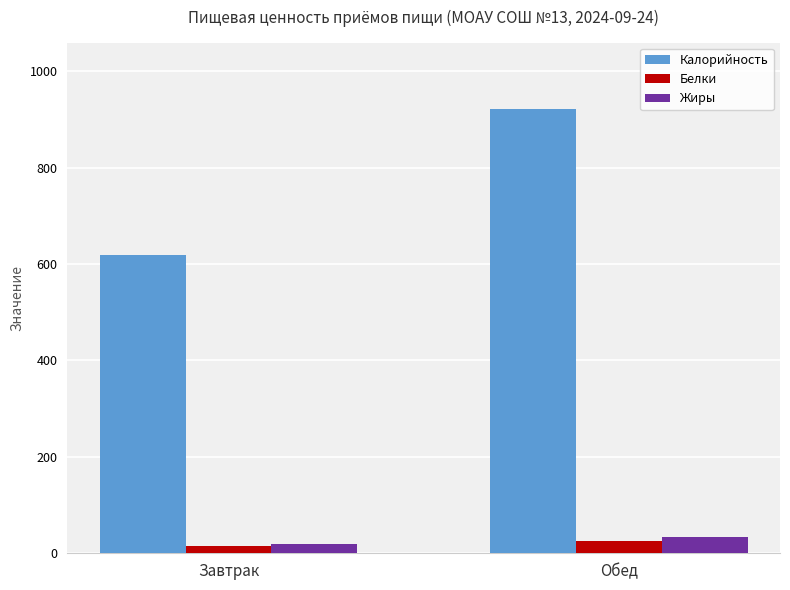

Which series has the widest spread of values?

Калорийность